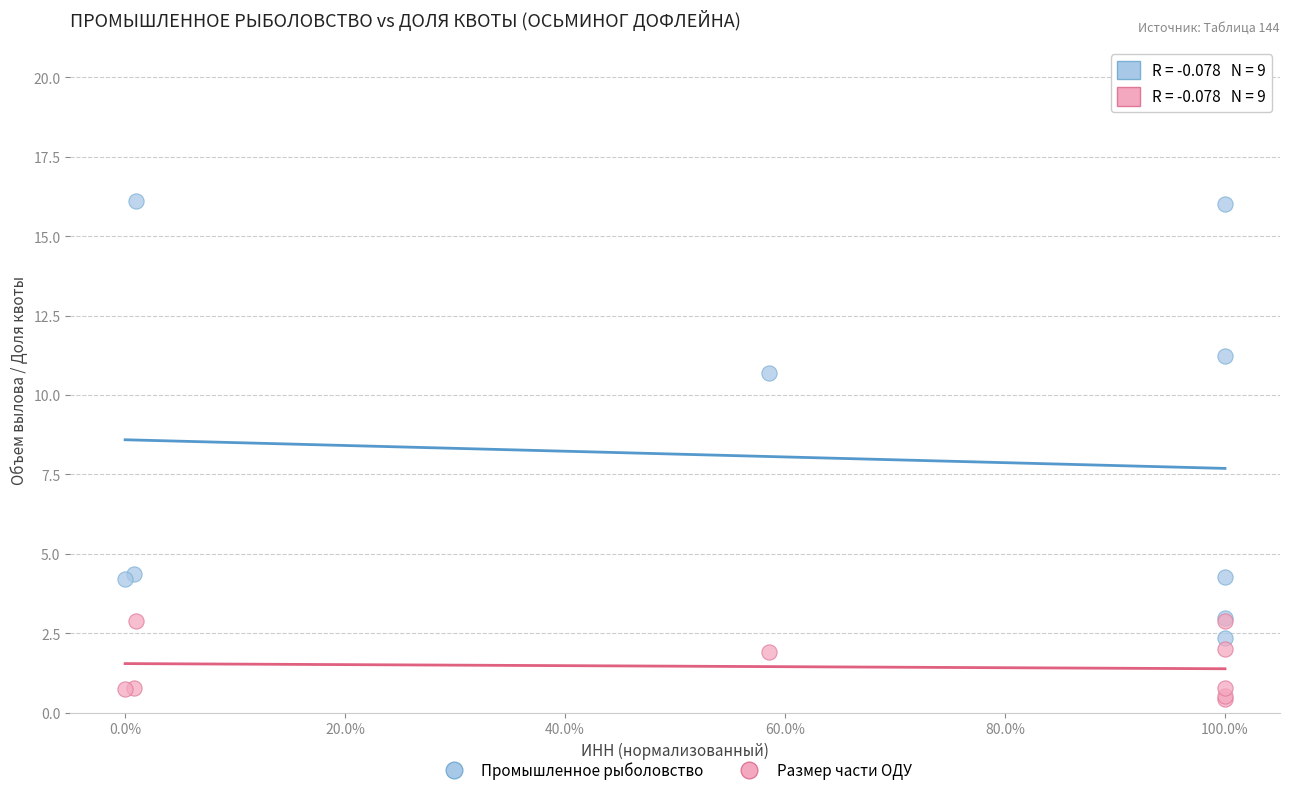

Across all series, what Y value is closest to 8?

10.7